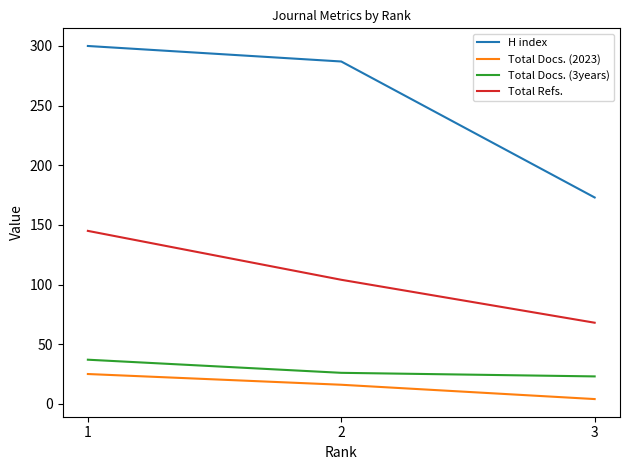

What are all the series names shown in the legend?

H index, Total Docs. (2023), Total Docs. (3years), Total Refs.